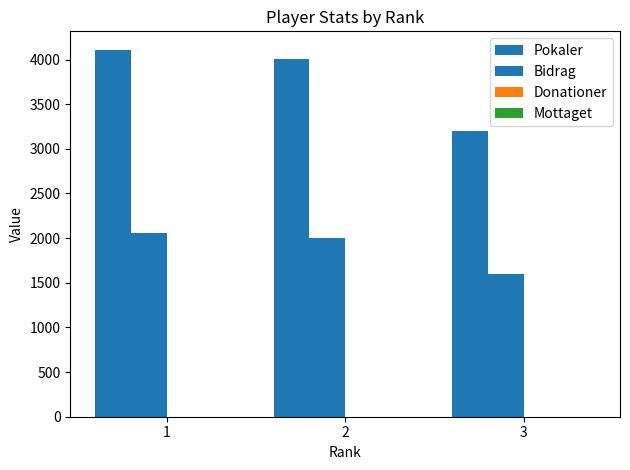

Reading right to left, list all the values displayed in this chart.

Pokaler: 3=3202	2=4001	1=4110
Bidrag: 3=1601	2=2000	1=2055
Donationer: 3=0	2=0	1=0
Mottaget: 3=0	2=0	1=0